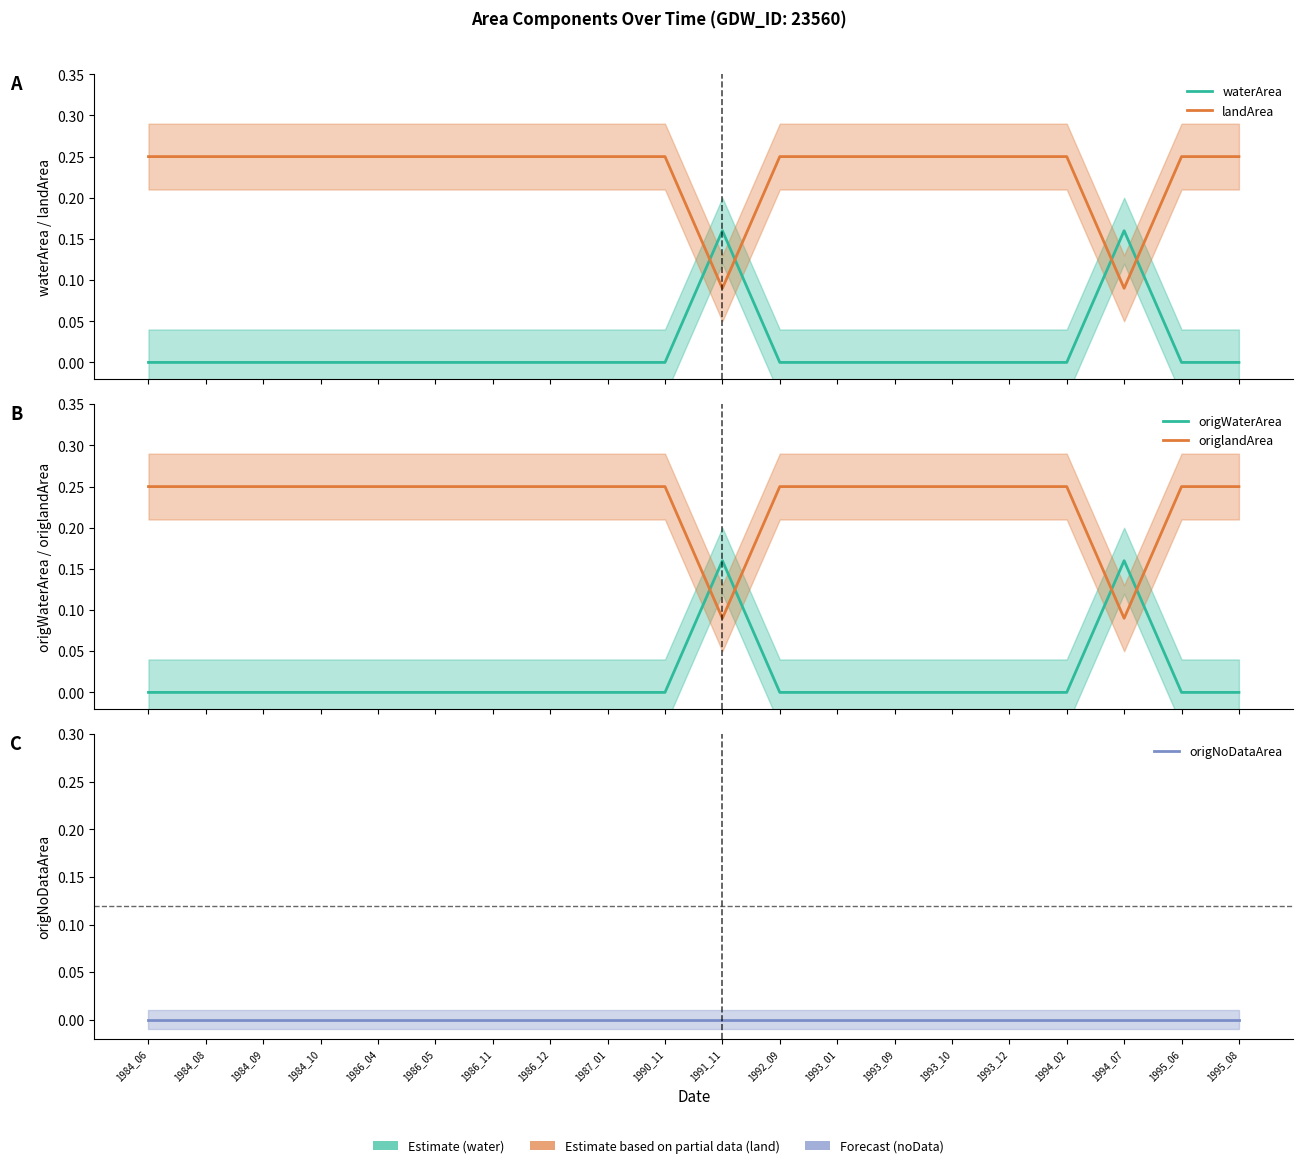

Rank the series by their maximum value, from lowest to highest.

origNoDataArea, waterArea, origWaterArea, landArea, origlandArea